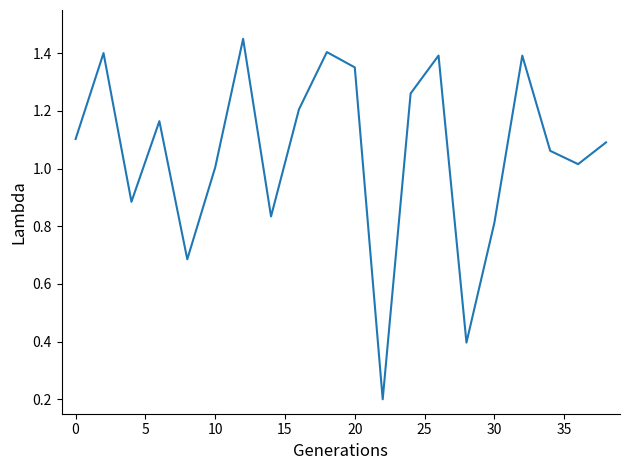

The value at 10 is 1.5. True or false?

False